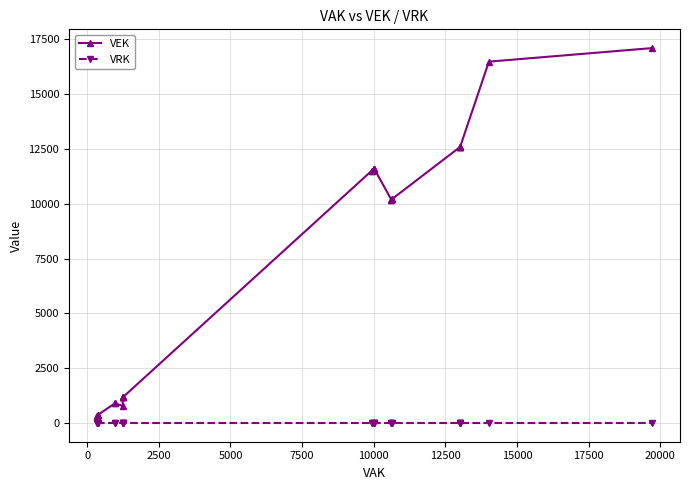

True or false: VRK has more than 2 points higher than both neighbors.

False